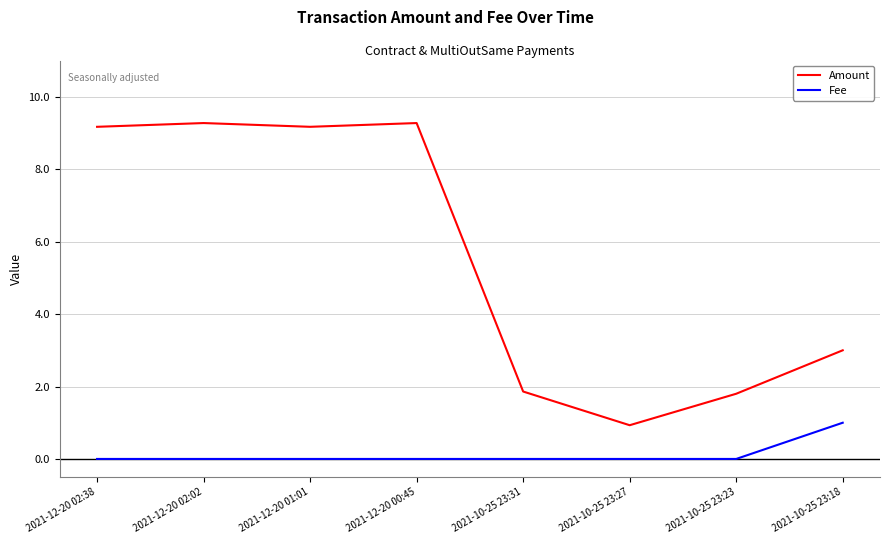

How many distinct data groups are displayed?

2